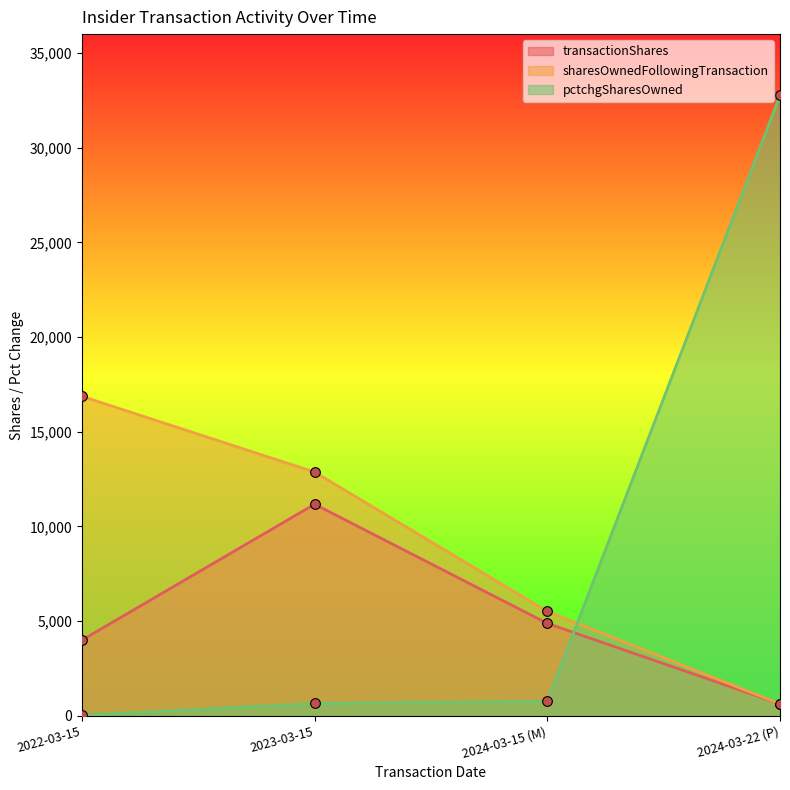

Is it true that pctchgSharesOwned equals 519 at 2024-03-15 (M)?

False